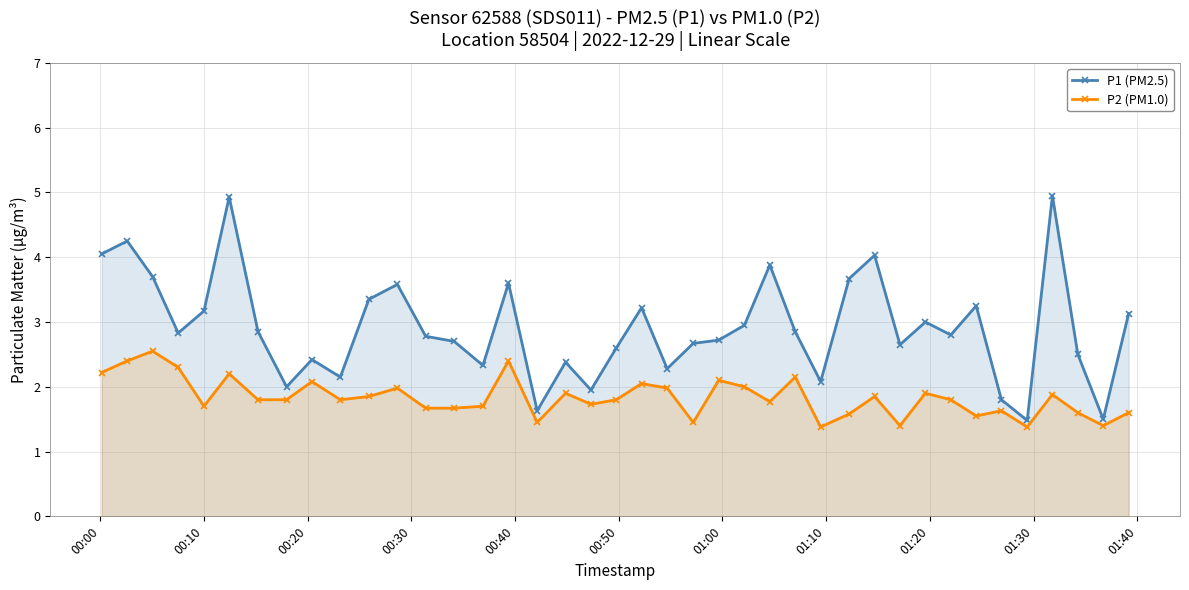

True or false: P2 (PM1.0) has more than 1 points higher than both neighbors.

True